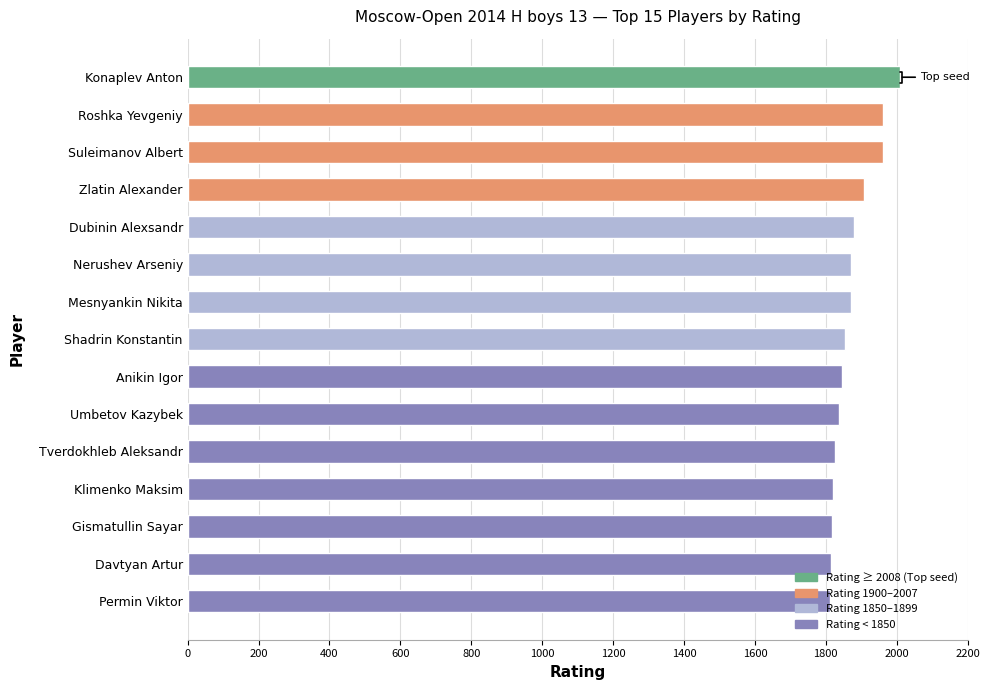

What is the average value?

1872